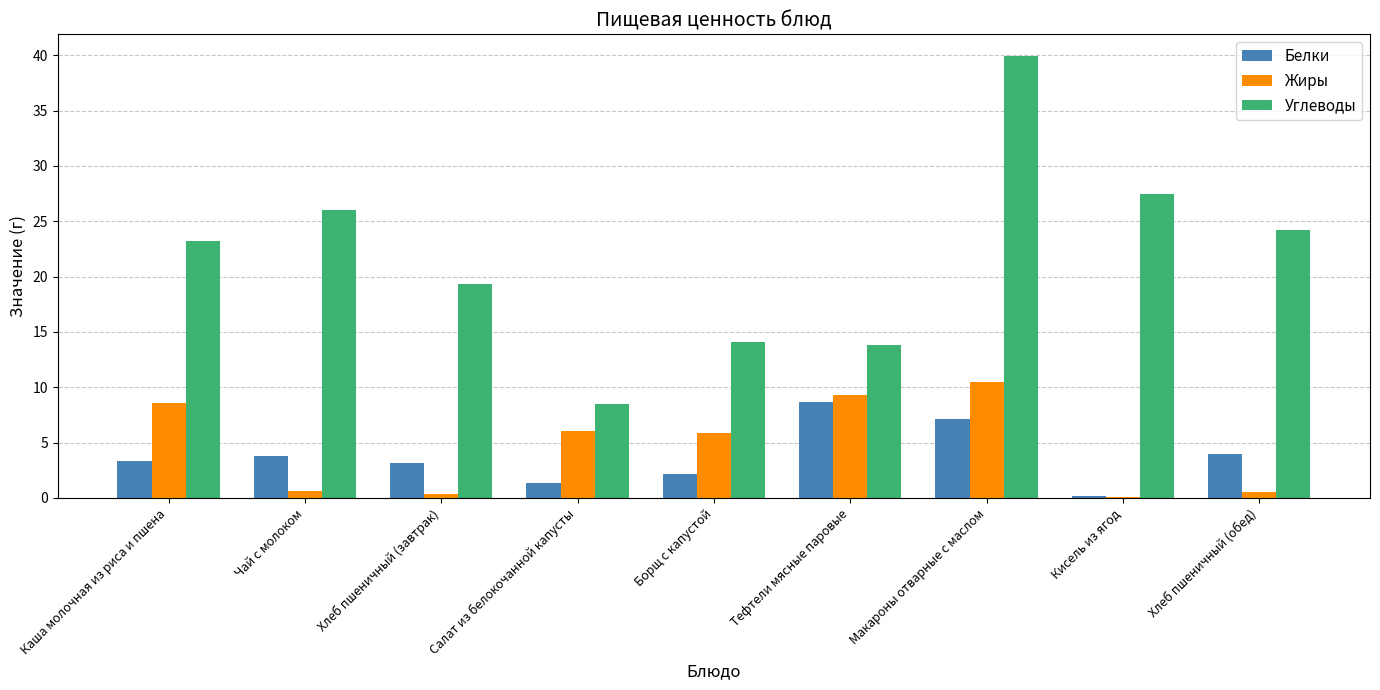

How many categories are shown in the chart?

9